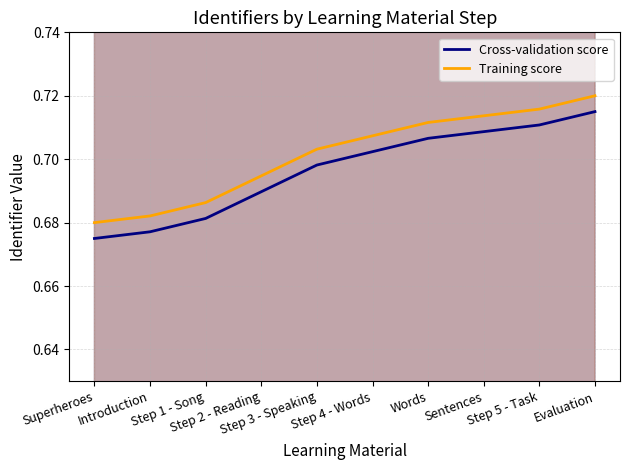

True or false: Training score and Cross-validation score cross at least once.

False